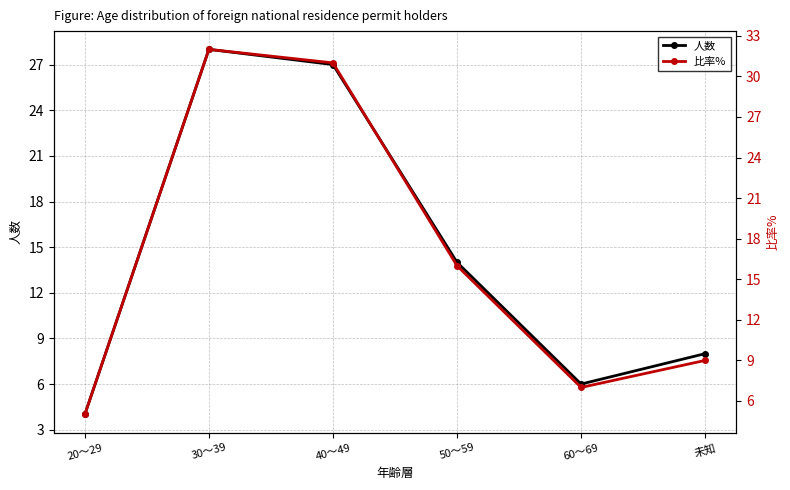

What are all the series names shown in the legend?

人数, 比率%